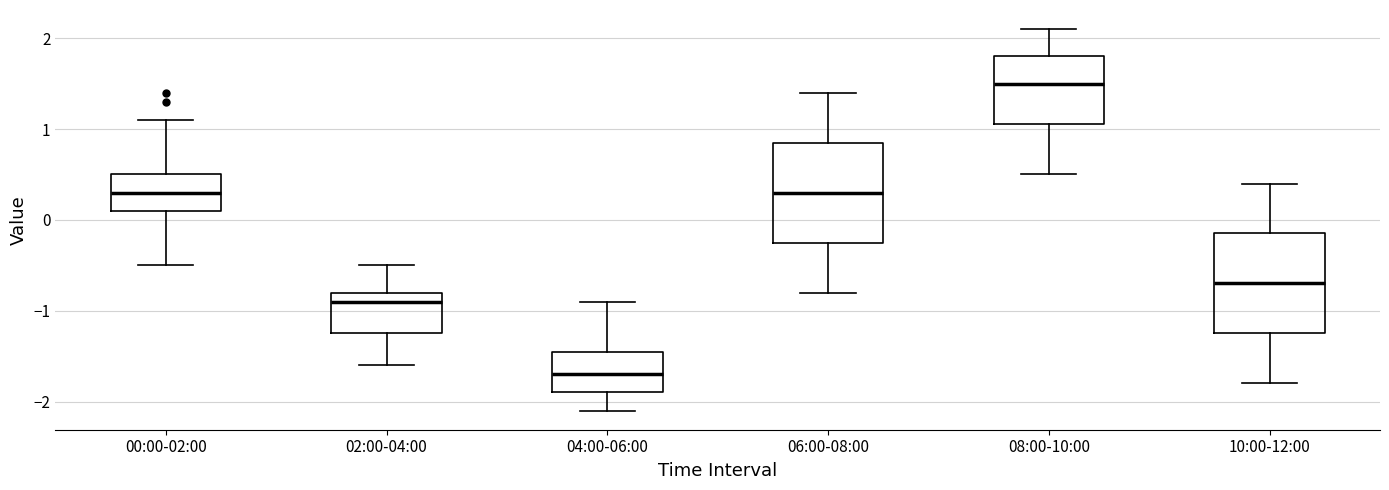

Which box's median line is the lowest?

04:00-06:00